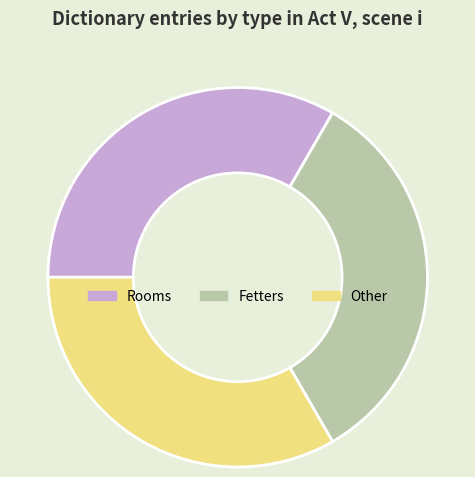

How many slices are in this pie chart?

3